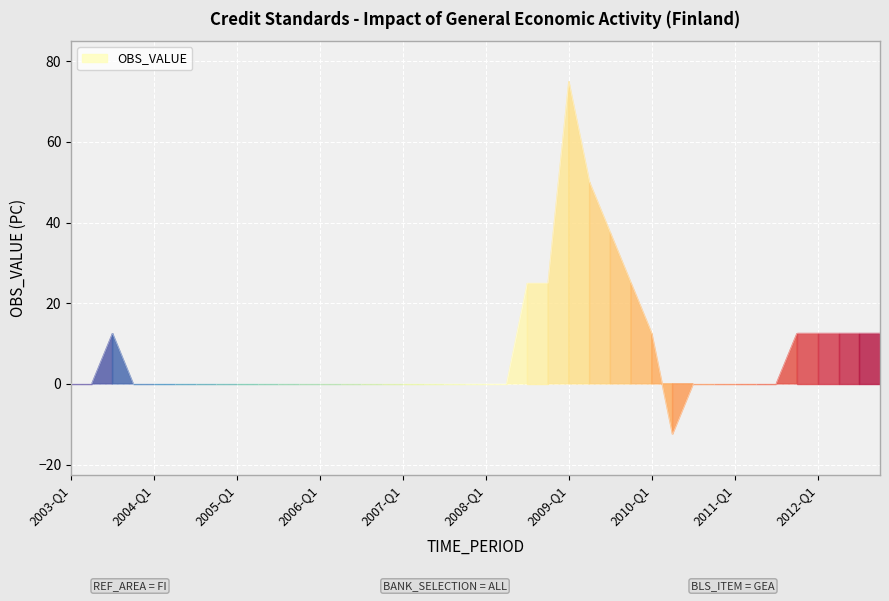

What is the difference between the maximum and minimum values?

87.5